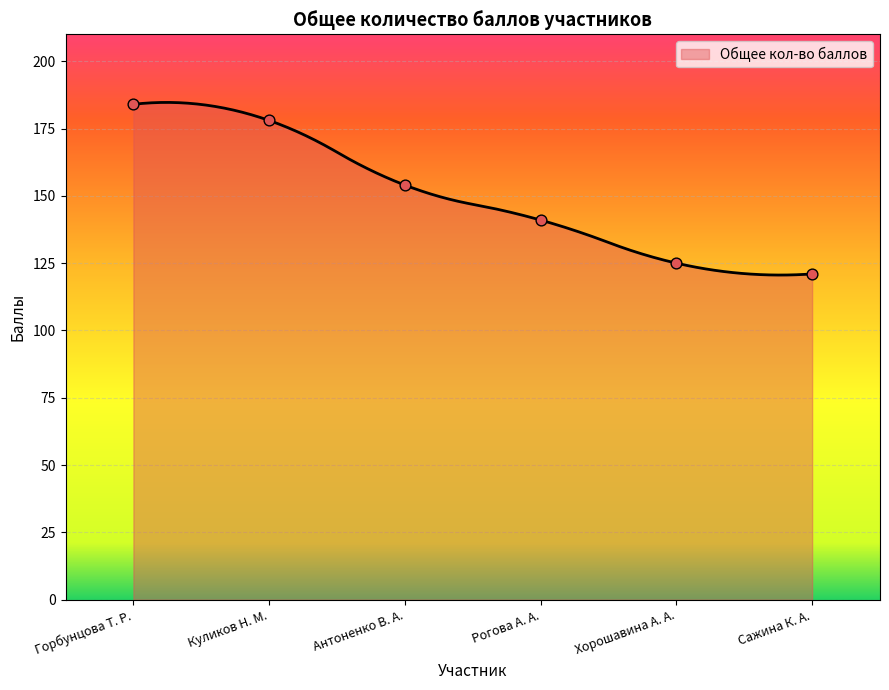

What is the ratio of the value at Антоненко В. А. to the value at Рогова А. А.?

1.1